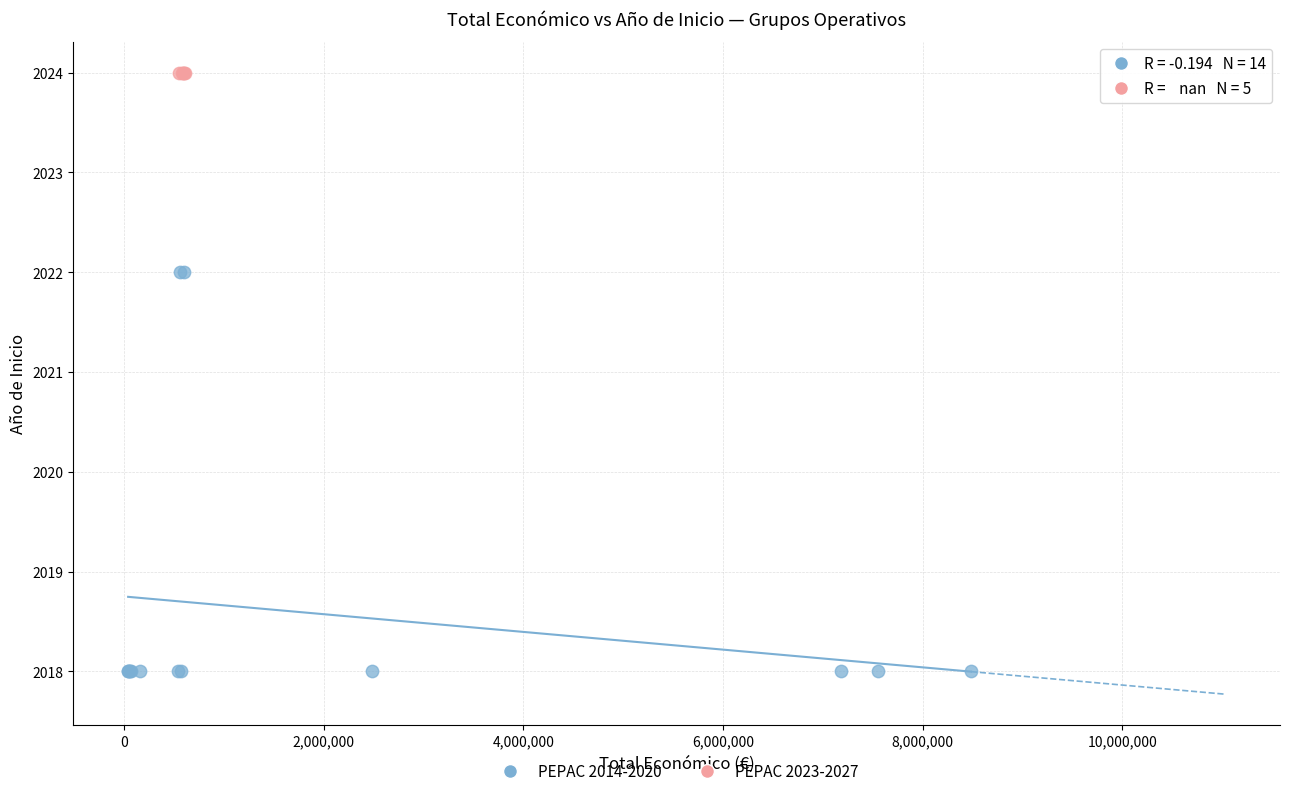

Which series contains the highest Y value?

PEPAC 2023-2027